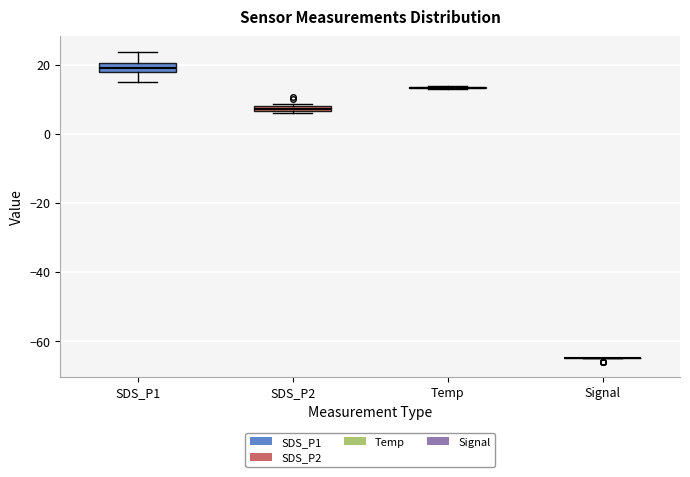

Where does the upper whisker of the box for SDS_P1 end on the y-axis? The values are not printed on the chart, so give them approximately, as read against the axis.

24